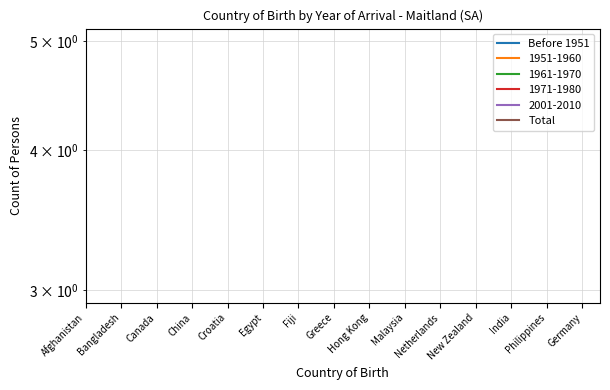

What position from the left is Hong Kong?

9